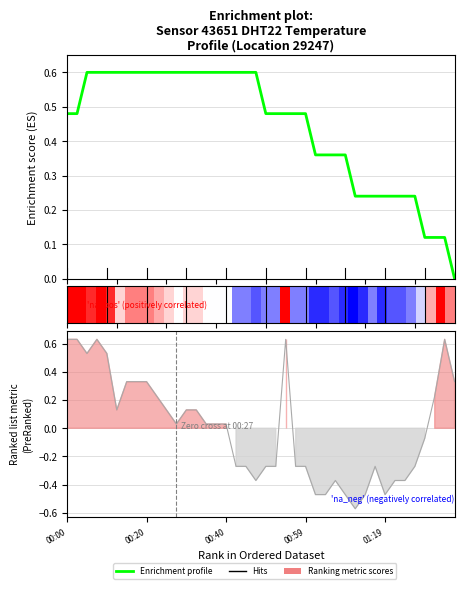

At which category does the chart reach its minimum across all series?

39